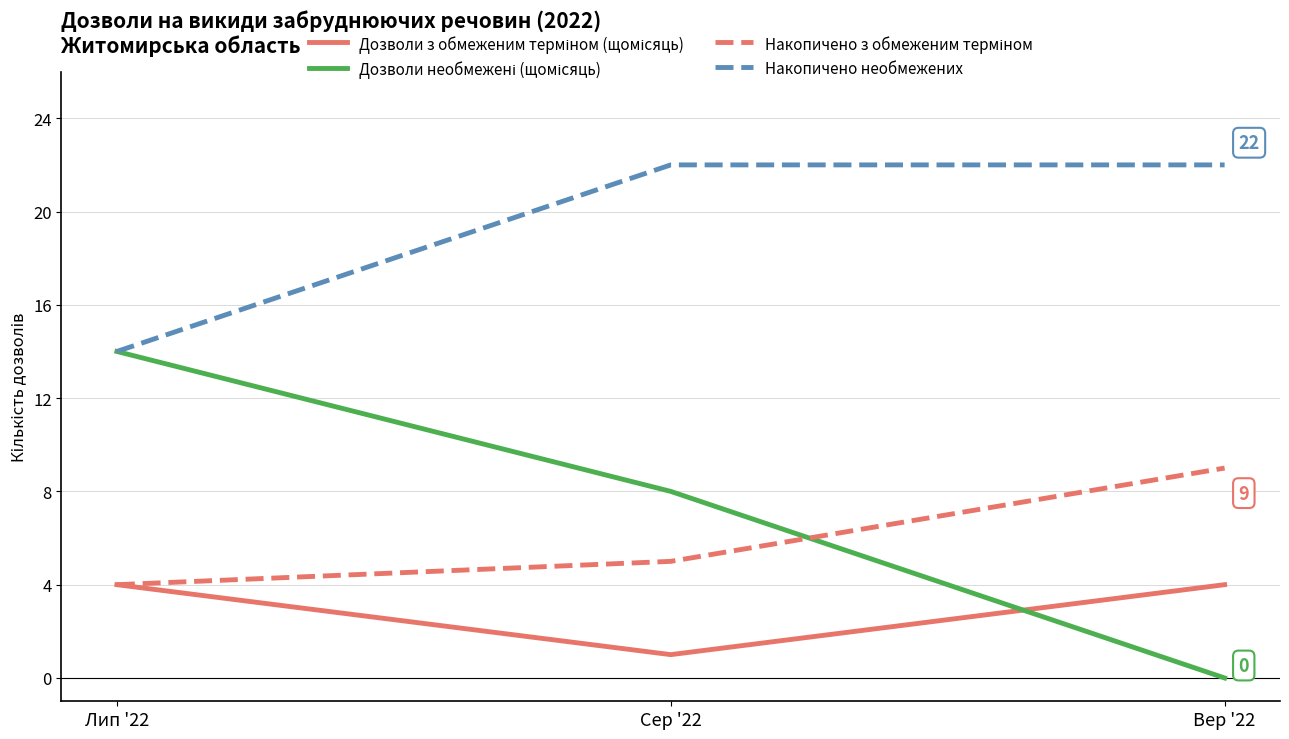

What is the lowest value of the Накопичено необмежених series?

14